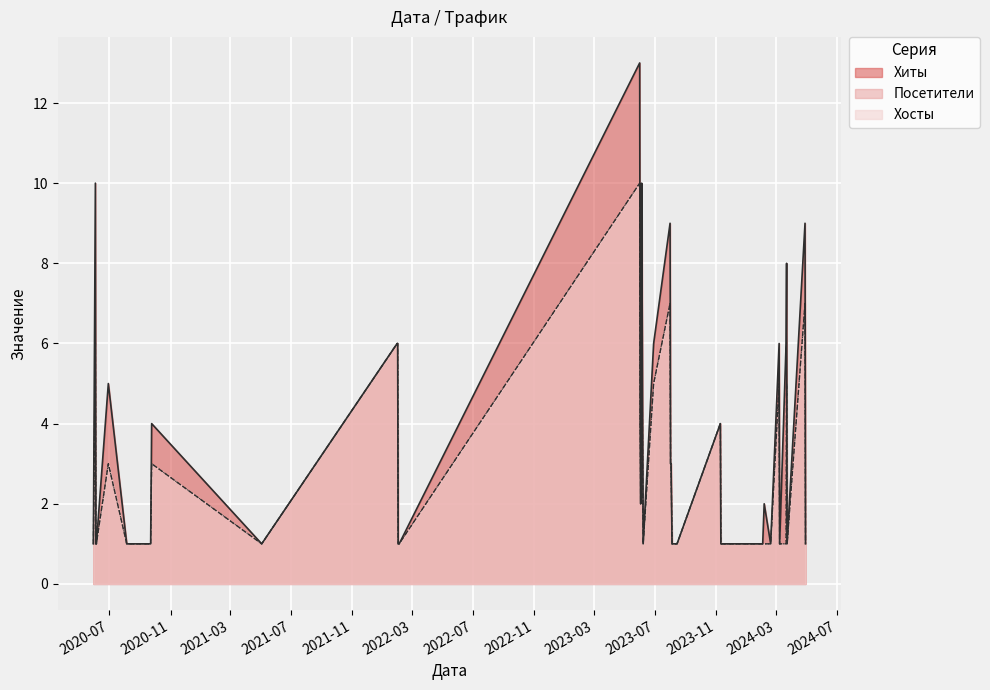

Reading left to right, list all the values displayed in this chart.

Хиты: 2024-04-29=1	2024-04-28=9	2024-03-23=1	2024-03-22=8	2024-03-21=6	2024-03-08=1	2024-03-07=6	2024-02-19=1	2024-02-06=2	2024-02-03=1	2023-11-12=1	2023-11-11=1	2023-11-10=4	2023-08-15=1	2023-08-14=1	2023-08-08=1	2023-08-05=1	2023-08-03=3	2023-08-02=3	2023-08-01=9	2023-06-29=6	2023-06-08=1	2023-06-05=10	2023-06-04=5	2023-06-03=2	2023-06-02=4	2023-06-01=13	2022-02-03=1	2022-02-01=1	2022-01-31=6	2022-01-30=6	2021-05-03=1	2020-09-24=4	2020-09-22=1	2020-08-05=1	2020-06-29=5	2020-06-05=1	2020-06-04=1	2020-06-03=10	2020-05-30=1
Посетители: 2024-04-29=1	2024-04-28=7	2024-03-23=1	2024-03-22=5	2024-03-21=1	2024-03-08=1	2024-03-07=5	2024-02-19=1	2024-02-06=1	2024-02-03=1	2023-11-12=1	2023-11-11=1	2023-11-10=4	2023-08-15=1	2023-08-14=1	2023-08-08=1	2023-08-05=1	2023-08-03=3	2023-08-02=3	2023-08-01=7	2023-06-29=5	2023-06-08=1	2023-06-05=7	2023-06-04=4	2023-06-03=2	2023-06-02=4	2023-06-01=10	2022-02-03=1	2022-02-01=1	2022-01-31=6	2022-01-30=6	2021-05-03=1	2020-09-24=3	2020-09-22=1	2020-08-05=1	2020-06-29=3	2020-06-05=1	2020-06-04=1	2020-06-03=6	2020-05-30=1
Хосты: 2024-04-29=1	2024-04-28=7	2024-03-23=1	2024-03-22=5	2024-03-21=1	2024-03-08=1	2024-03-07=5	2024-02-19=1	2024-02-06=1	2024-02-03=1	2023-11-12=1	2023-11-11=1	2023-11-10=4	2023-08-15=1	2023-08-14=1	2023-08-08=1	2023-08-05=1	2023-08-03=3	2023-08-02=3	2023-08-01=7	2023-06-29=5	2023-06-08=1	2023-06-05=7	2023-06-04=4	2023-06-03=2	2023-06-02=4	2023-06-01=10	2022-02-03=1	2022-02-01=1	2022-01-31=6	2022-01-30=6	2021-05-03=1	2020-09-24=3	2020-09-22=1	2020-08-05=1	2020-06-29=3	2020-06-05=1	2020-06-04=1	2020-06-03=6	2020-05-30=1